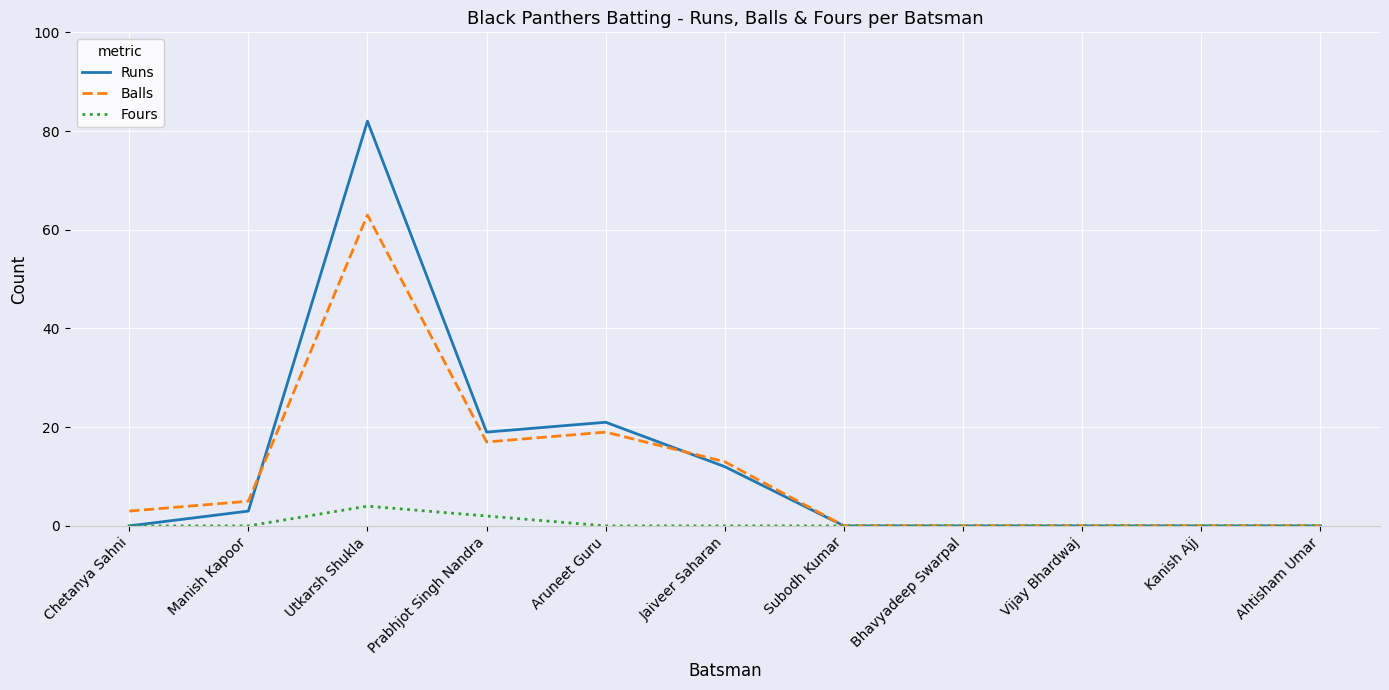

Rank the series at Prabhjot Singh Nandra from lowest to highest value.

Fours, Balls, Runs